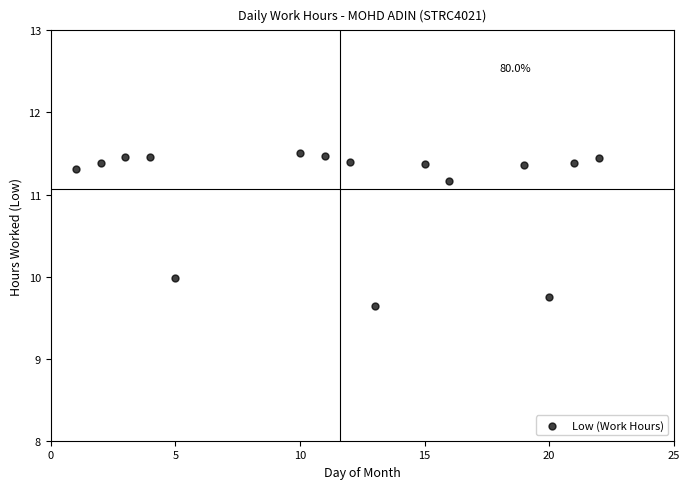

What is the range of Y values (max minus min)?

1.9